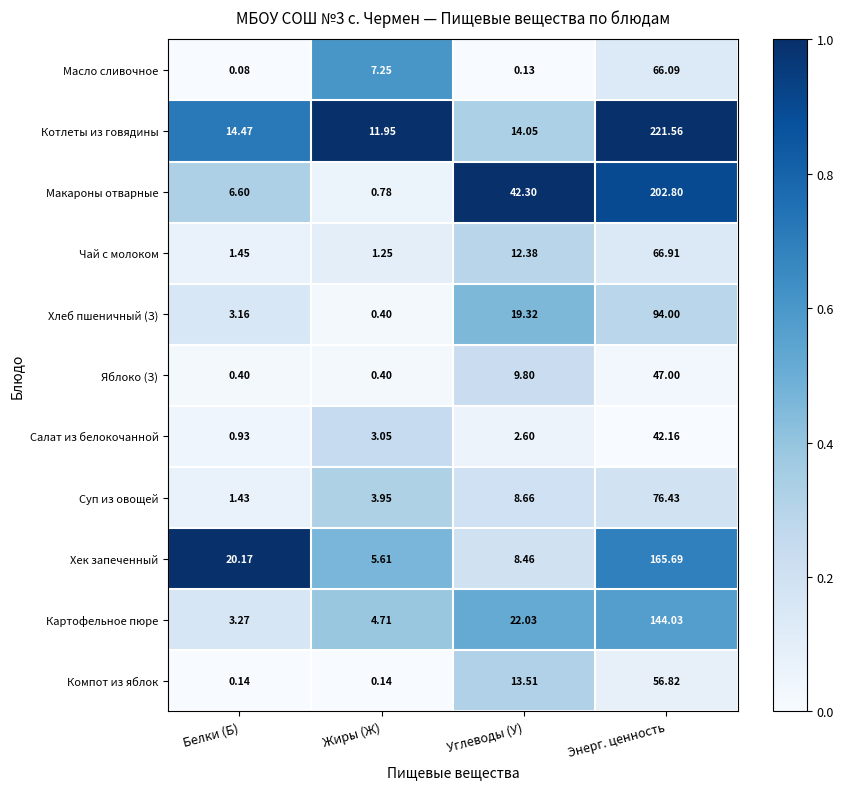

Which series has the largest total across all categories?

Котлеты из говядины